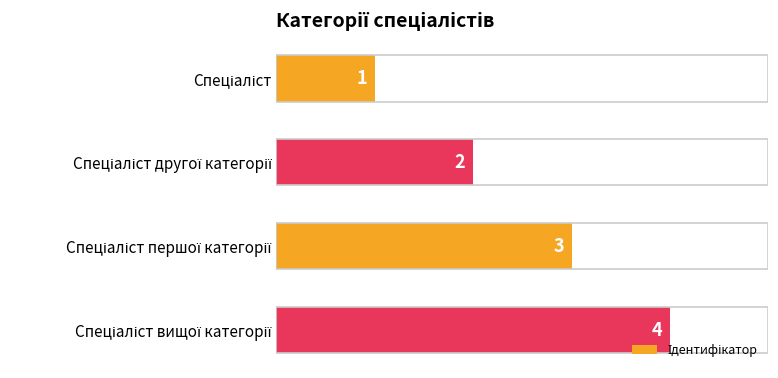

What is the difference between the maximum and minimum values?

3